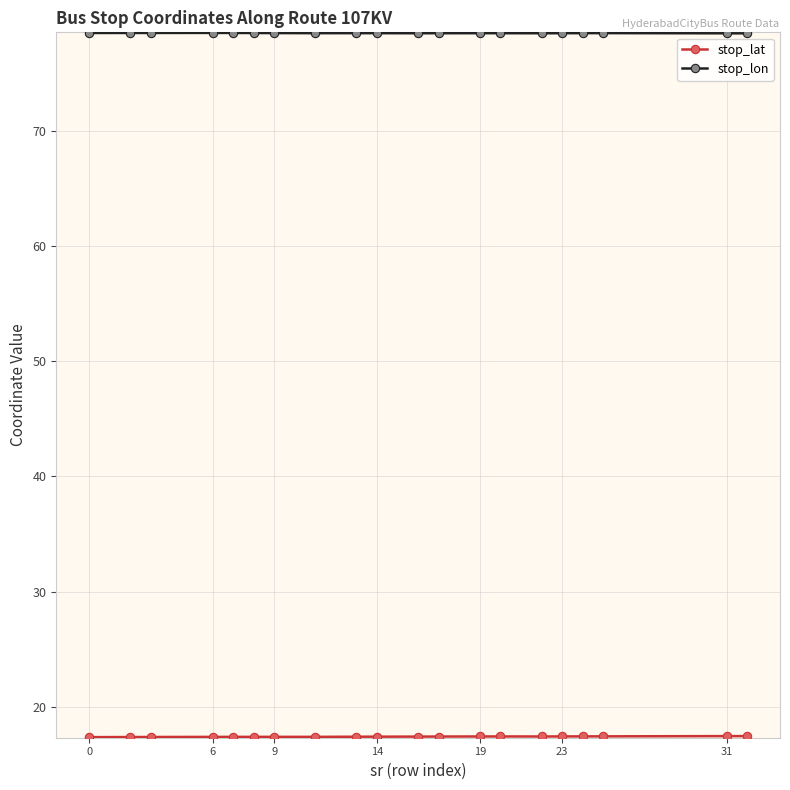

What is the average value of the stop_lon series?

78.5